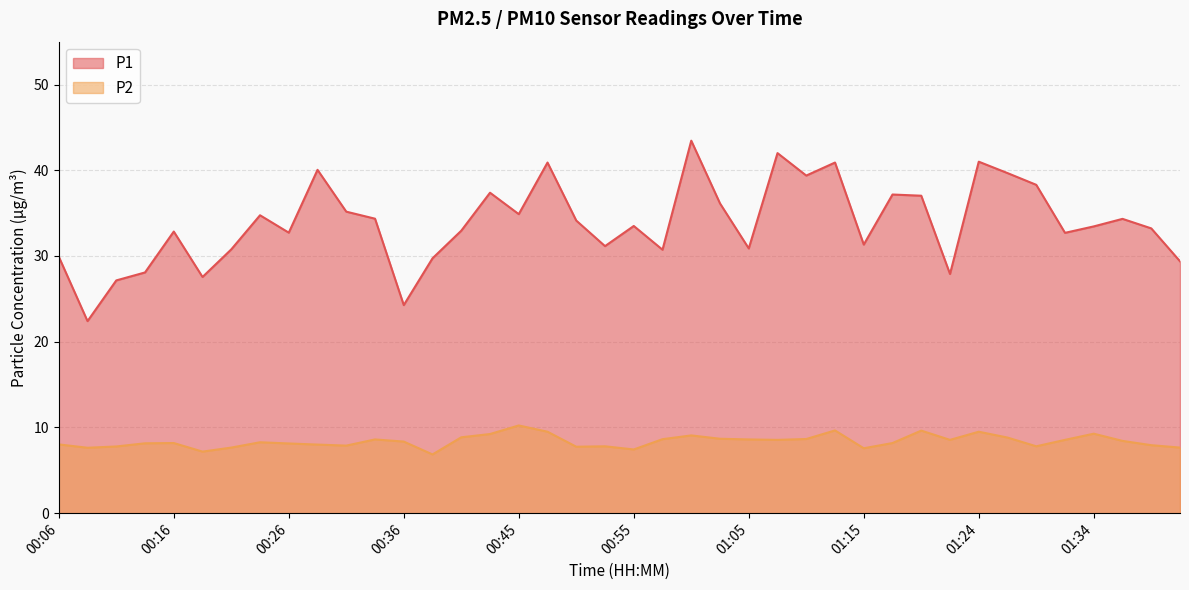

At which label does P2 first exceed 8?

00:06